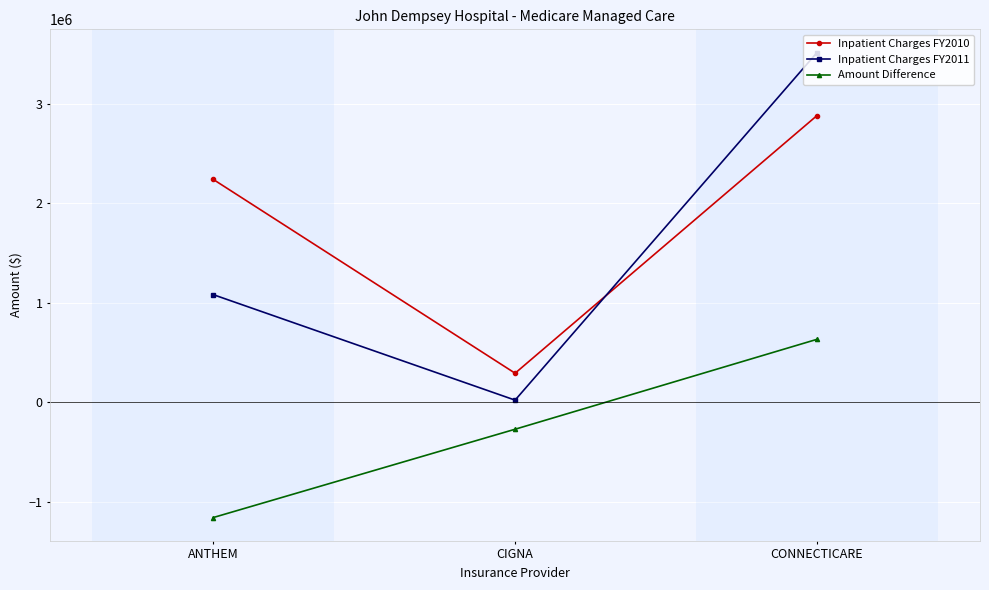

What are all the series names shown in the legend?

Inpatient Charges FY2010, Inpatient Charges FY2011, Amount Difference